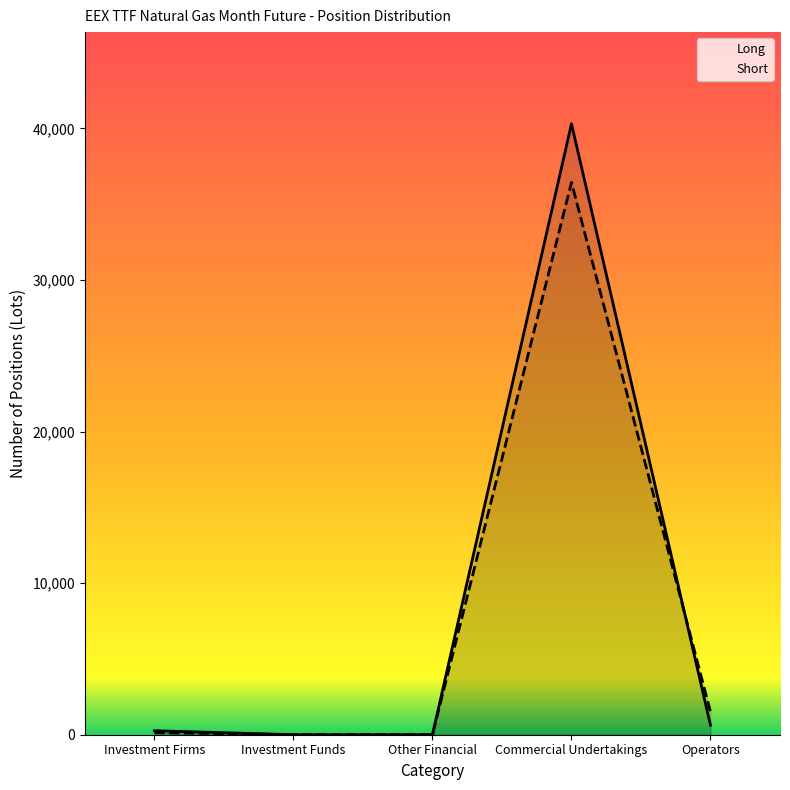

At which category does Short reach its first local peak?

Commercial Undertakings